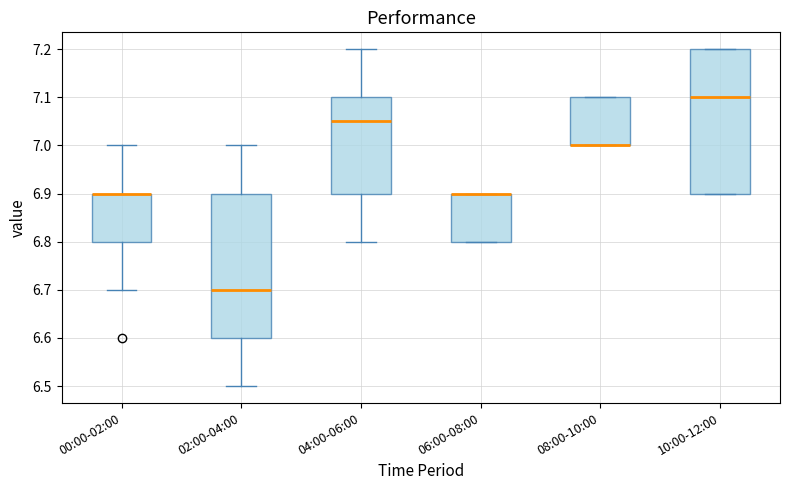

Where is the lower edge of the box for 10:00-12:00 on the y-axis? The values are not printed on the chart, so give them approximately, as read against the axis.

6.90